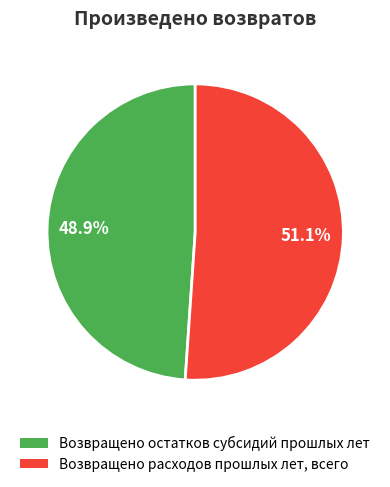

Combined, what portion of the pie is Возвращено расходов прошлых лет, всего and Возвращено остатков субсидий прошлых лет?

100.0%